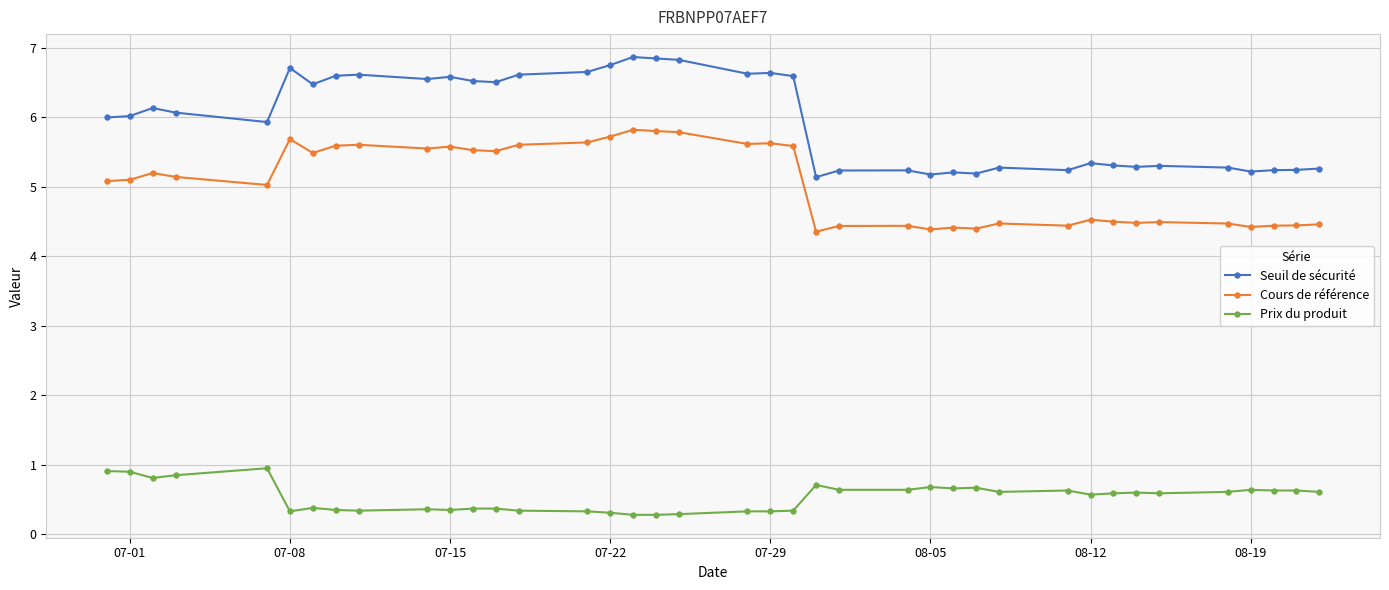

What is the smallest value displayed?

0.3